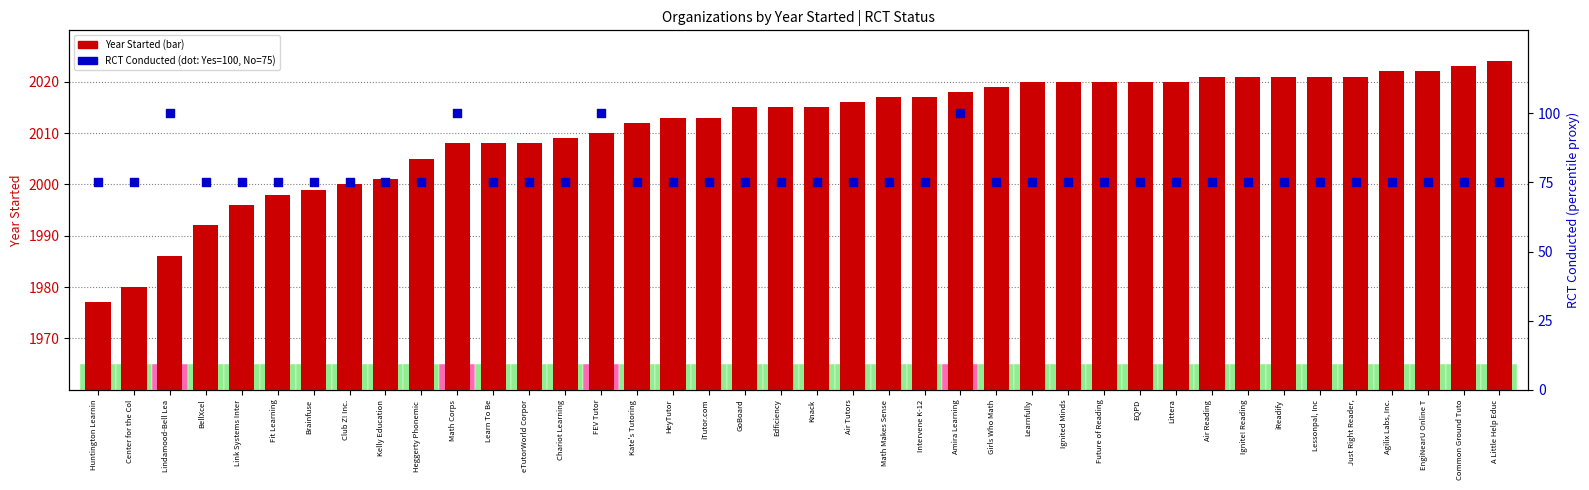

Which series contains the lowest Y value?

RCT Conducted (Yes=100, No=75)